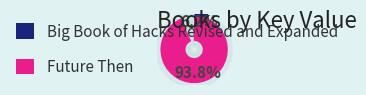

What percentage is the Big Book of Hacks Revised and Expanded slice, to the nearest percent?

6%